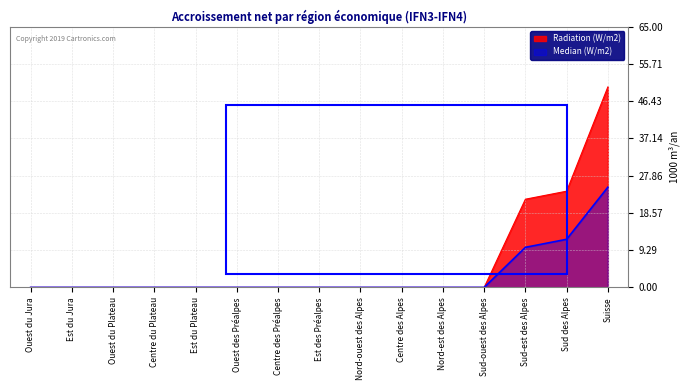

Between Est du Plateau and Nord-ouest des Alpes, which is larger?

Est du Plateau